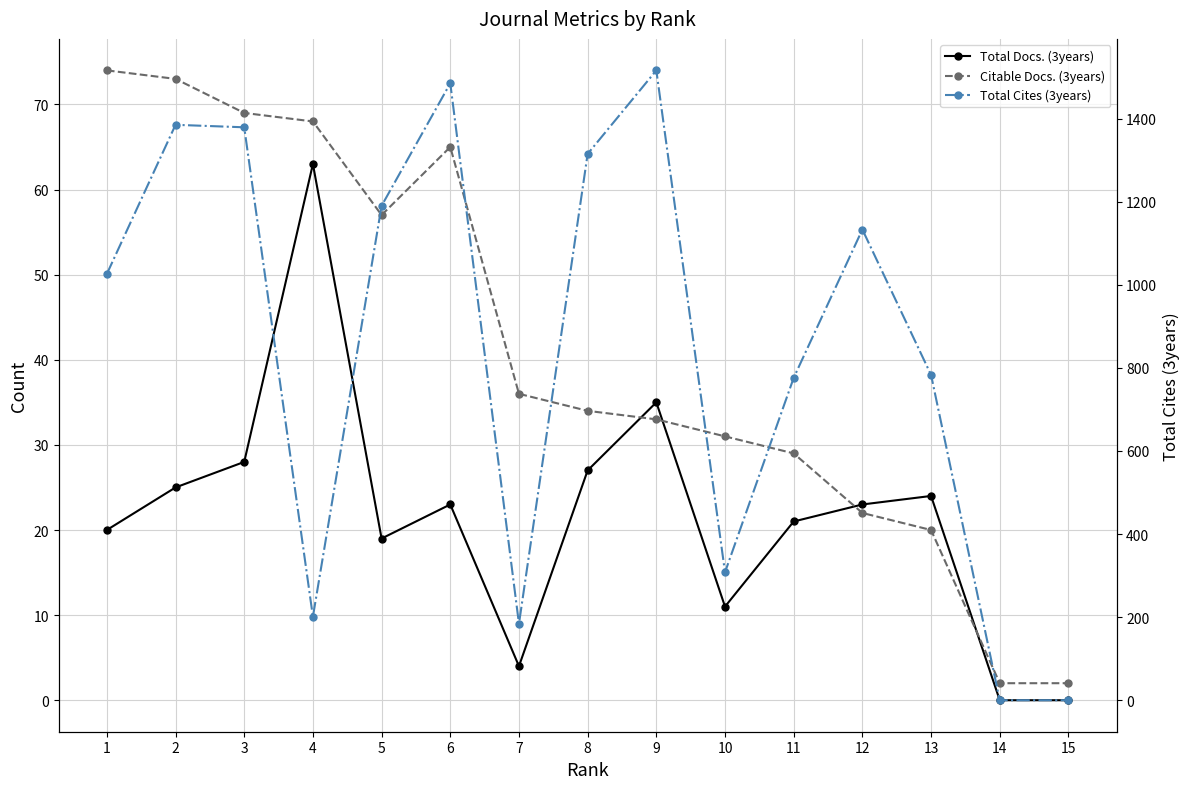

The value of Citable Docs. (3years) at 2 is 73. True or false?

True